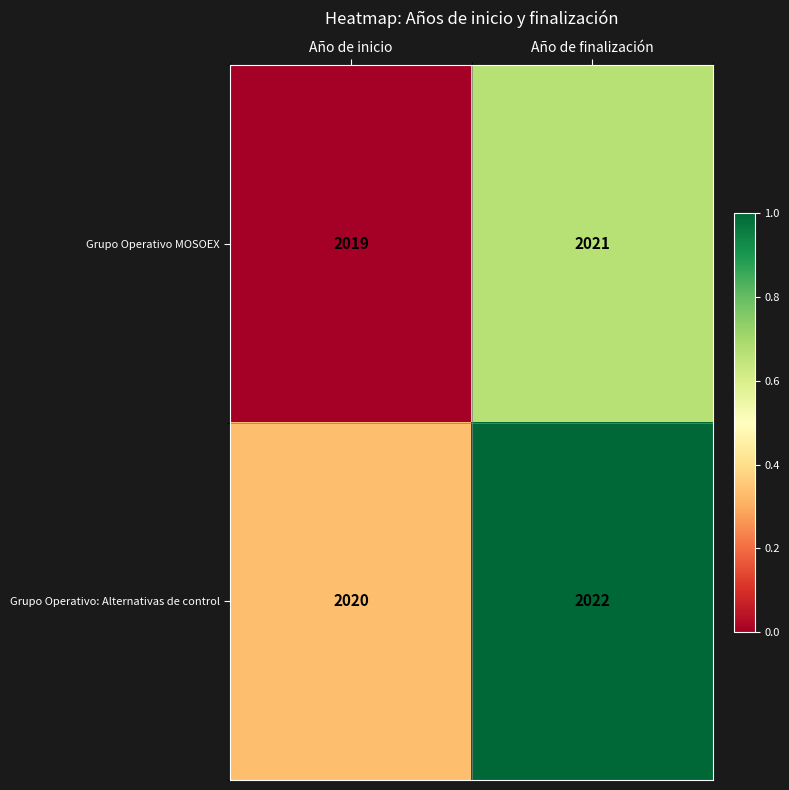

List the series in order of their peak value, lowest first.

Grupo Operativo MOSOEX, Grupo Operativo: Alternativas de control